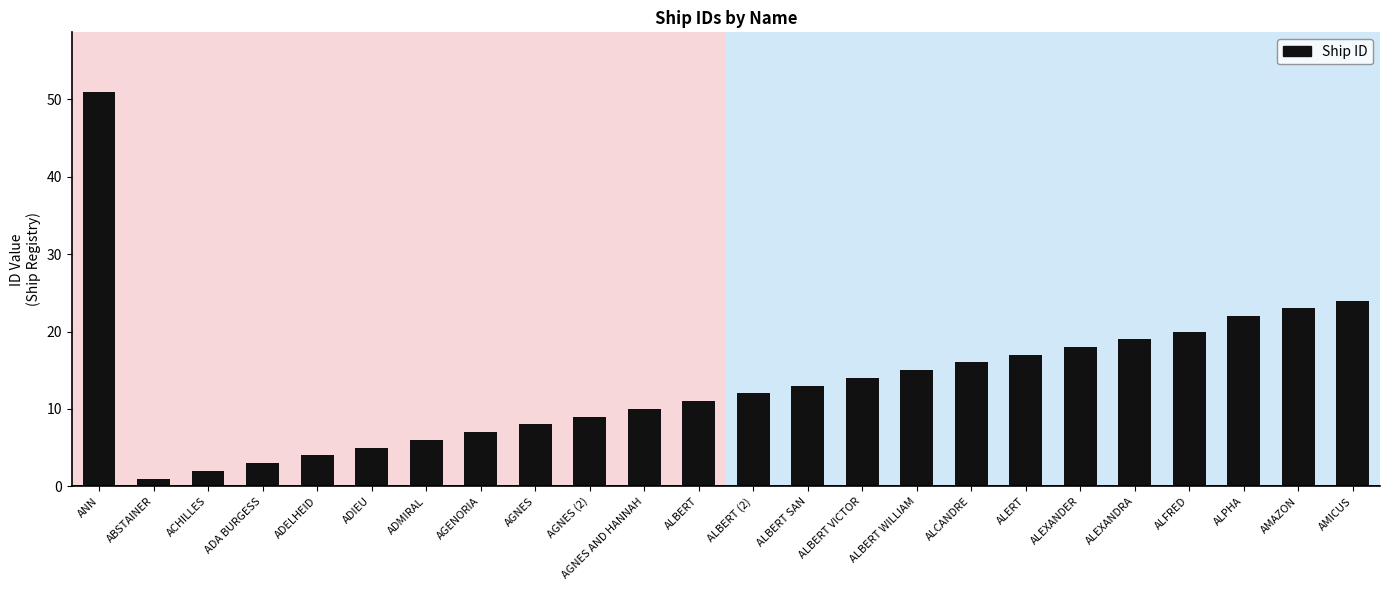

Does the chart contain any negative values?

No